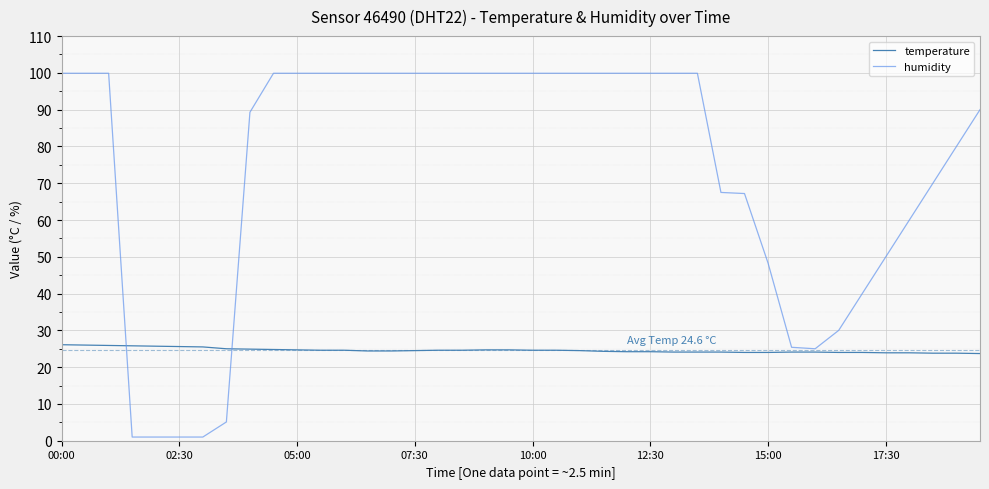

Which series has the widest spread of values?

humidity